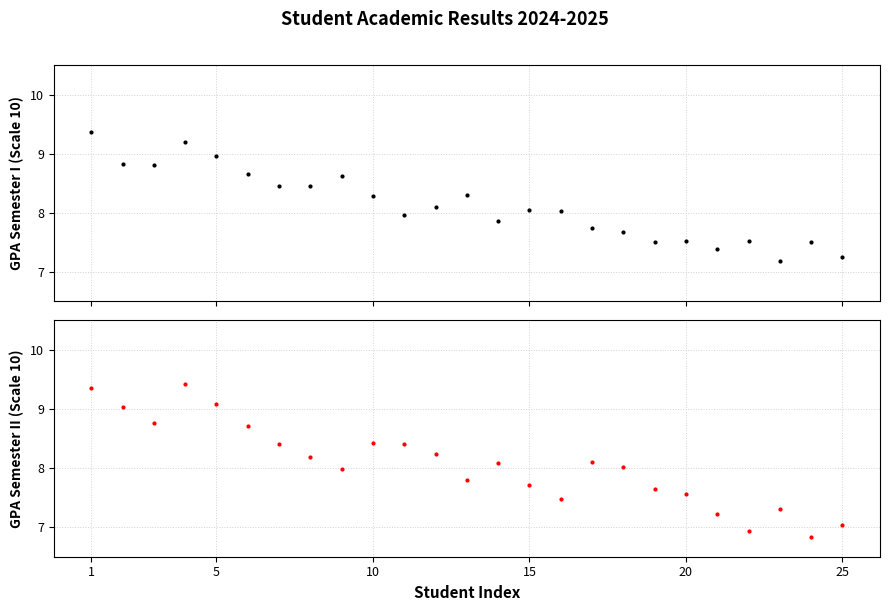

What is the average value of the TB Thang 10 HKII series?

8.1